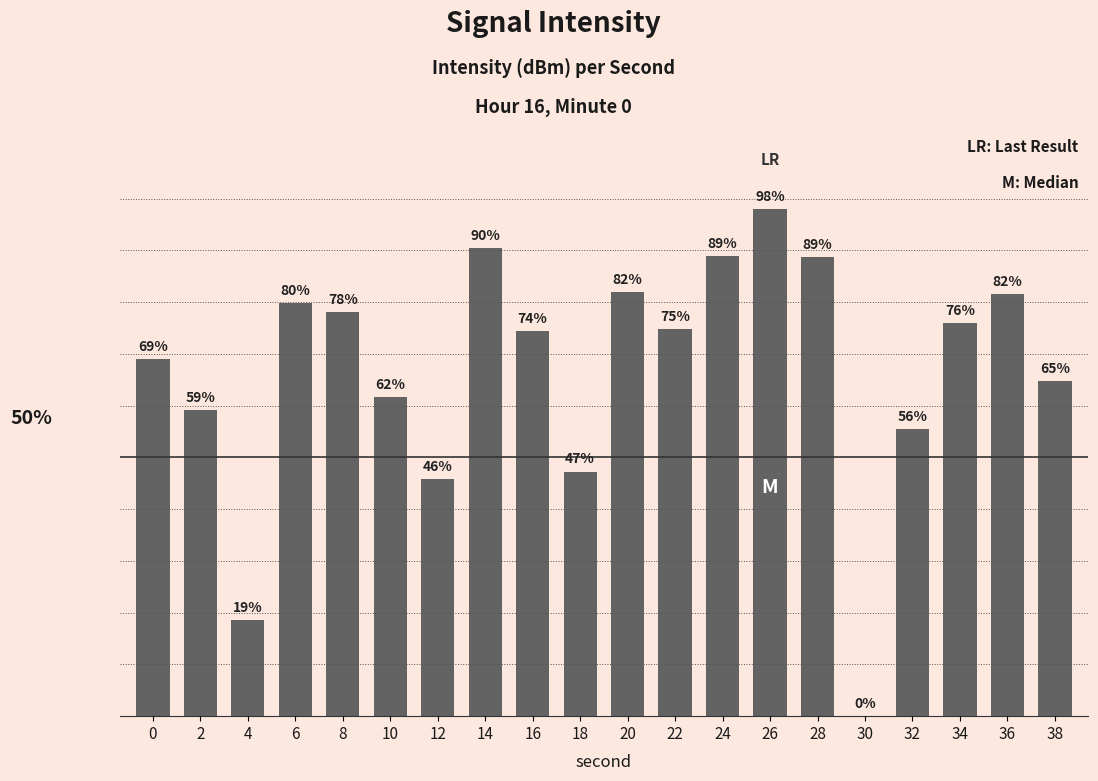

Reading left to right, what are all the values shown in this chart?

0=69.0	2=59.2	4=18.5	6=79.9	8=78.1	10=61.6	12=45.8	14=90.5	16=74.4	18=47.3	20=82.0	22=74.7	24=88.9	26=98.0	28=88.7	30=0.0	32=55.5	34=76.0	36=81.5	38=64.8